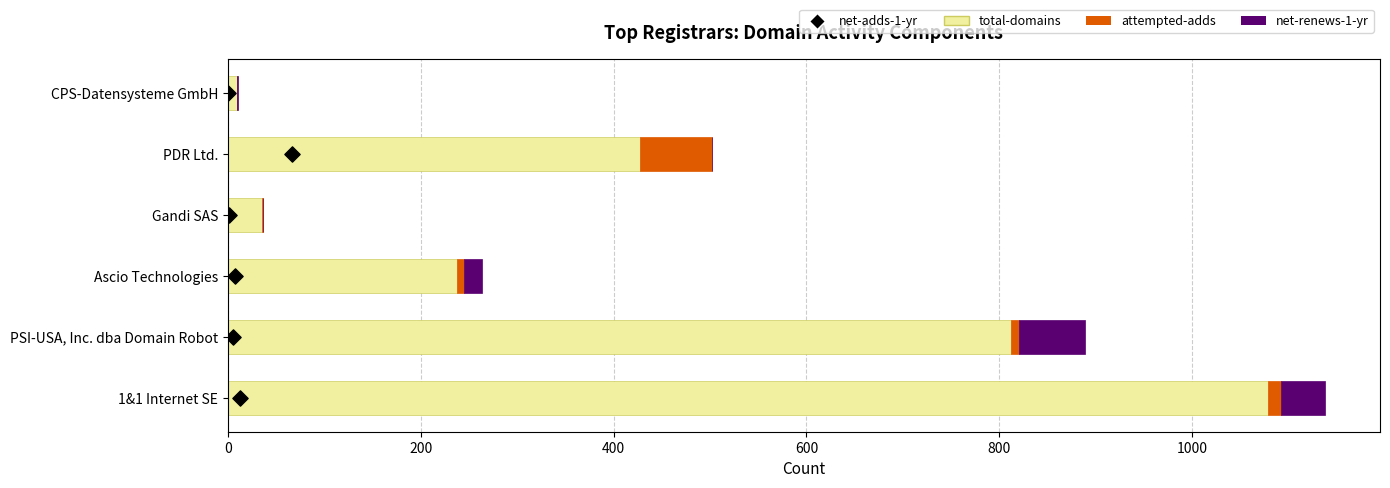

Which series has the largest total across all categories?

total-domains